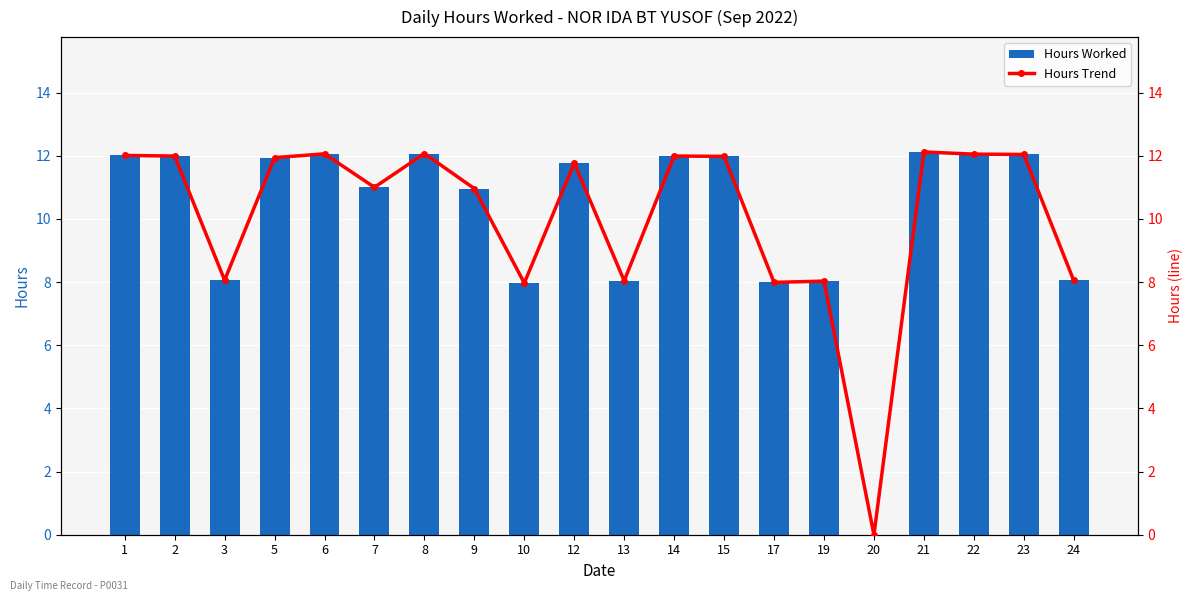

At how many categories does at least one series exceed 6?

19